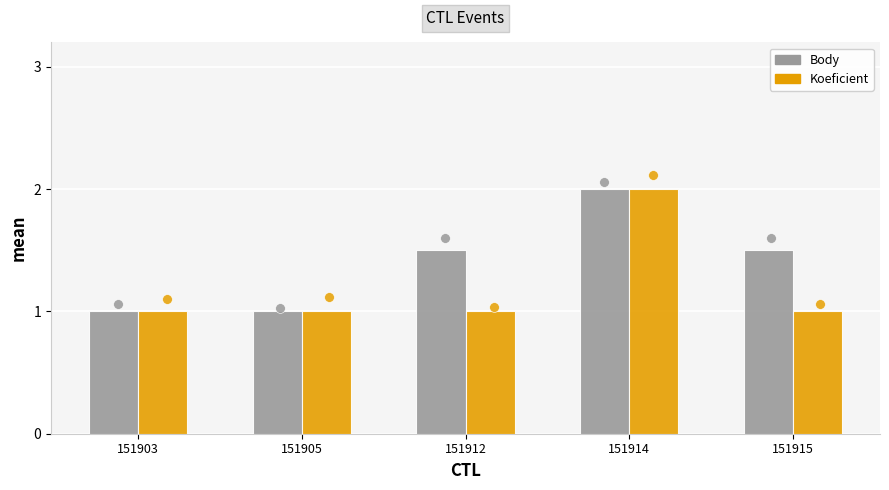

Which series has the widest spread of Y values?

Body